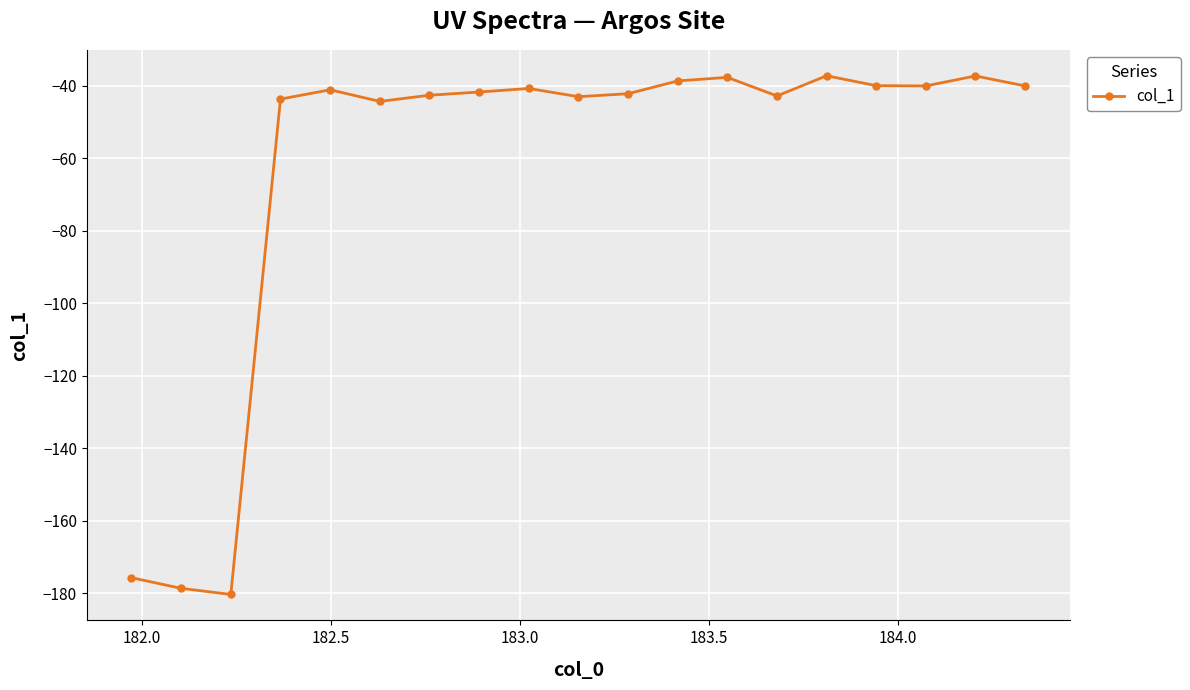

What is the greatest value displayed?

-37.2